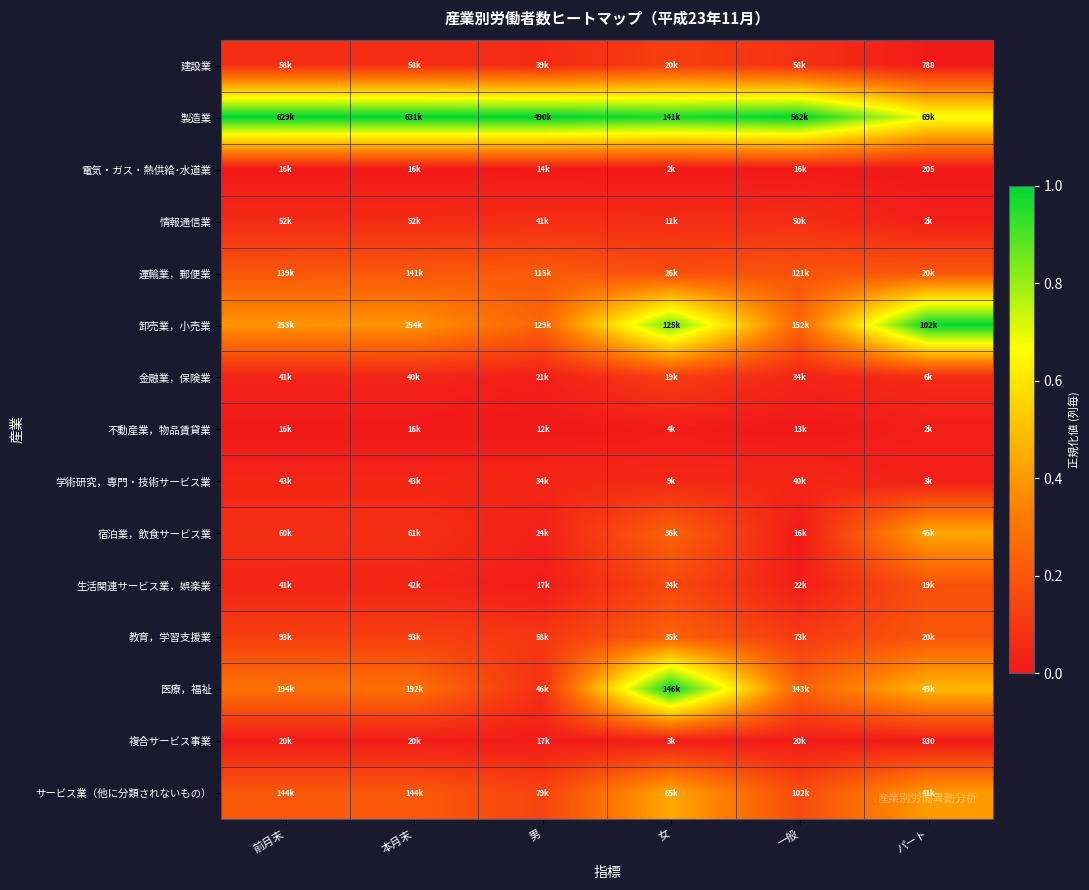

Count the 学術研究，専門・技術サービス業 values in the range 0 to 1.

6